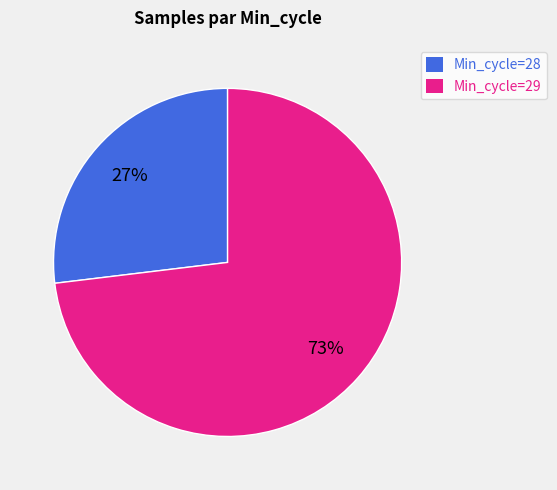

Which category has the smallest portion of the pie?

Min_cycle=28